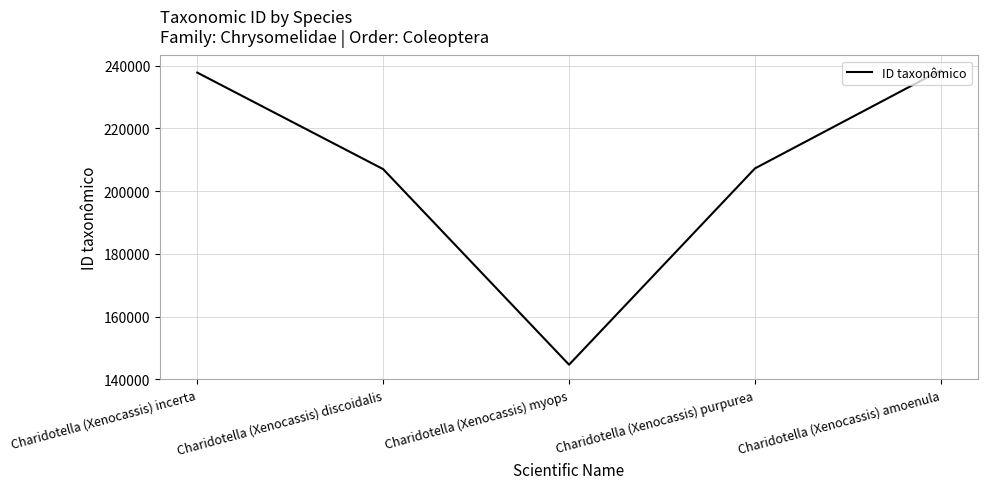

How many series are shown in this chart?

1